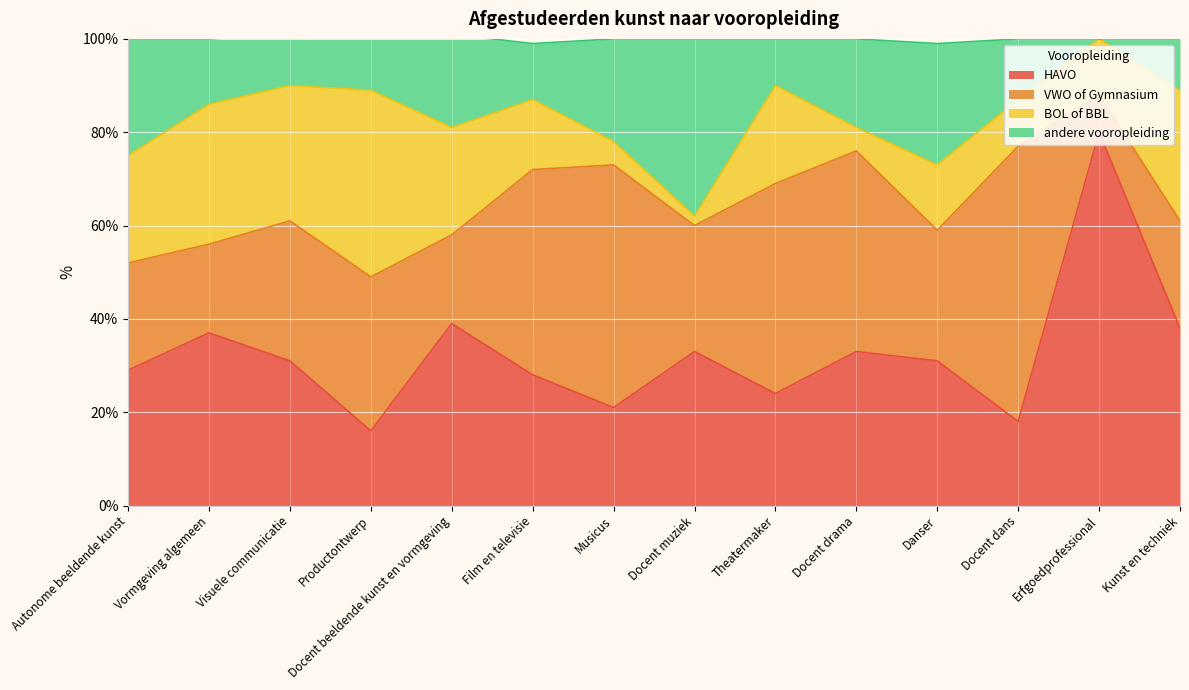

Which category has the highest value in the HAVO series?

Erfgoedprofessional